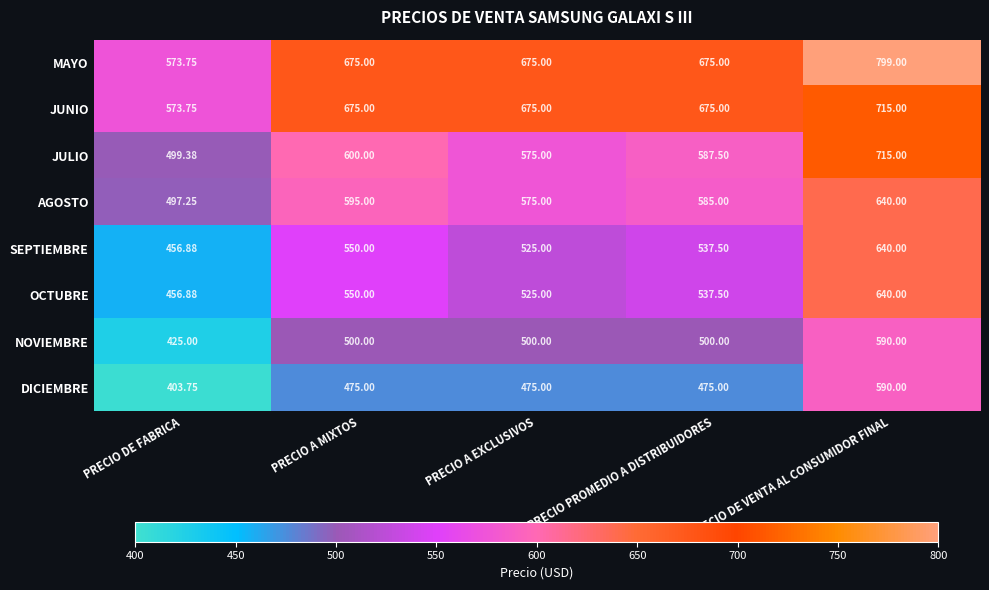

At which label does NOVIEMBRE reach its peak?

PRECIO DE VENTA AL CONSUMIDOR FINAL